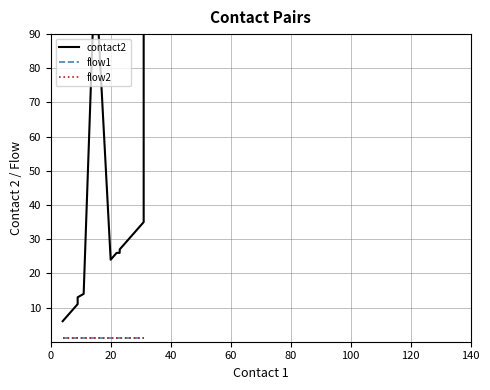

What is the sum of all flow2 values?

20